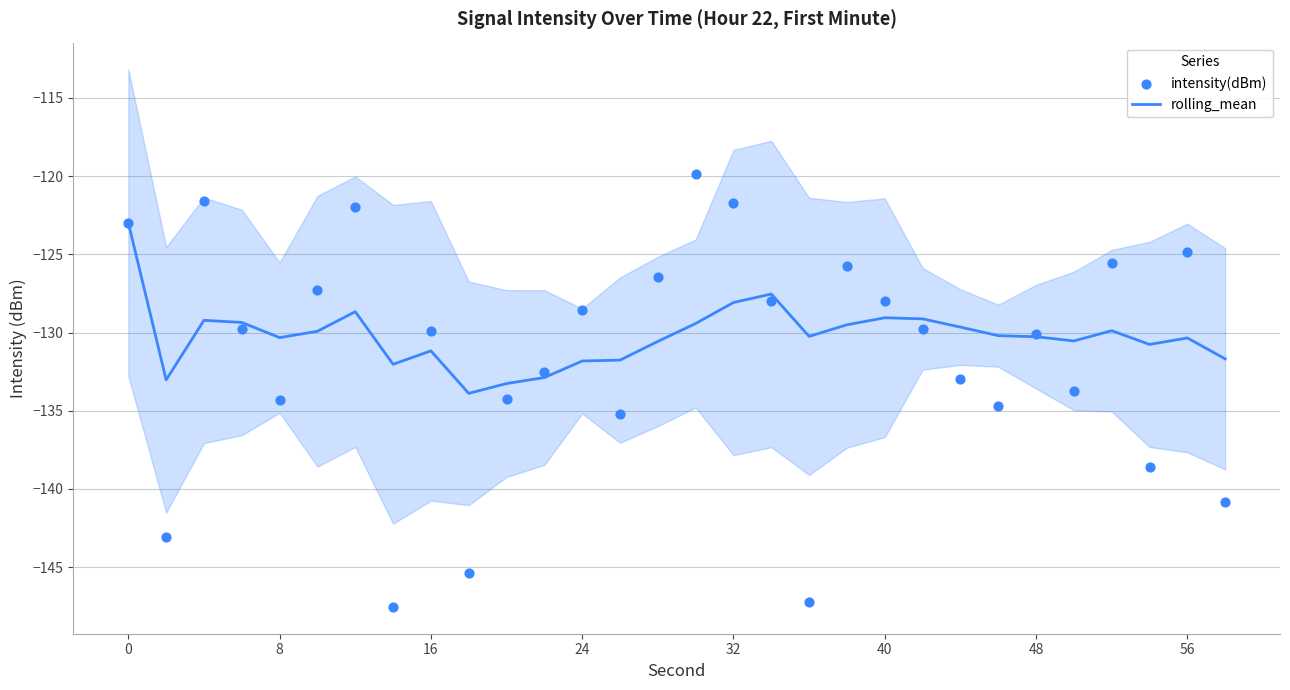

At how many categories does at least one series exceed -124?

5